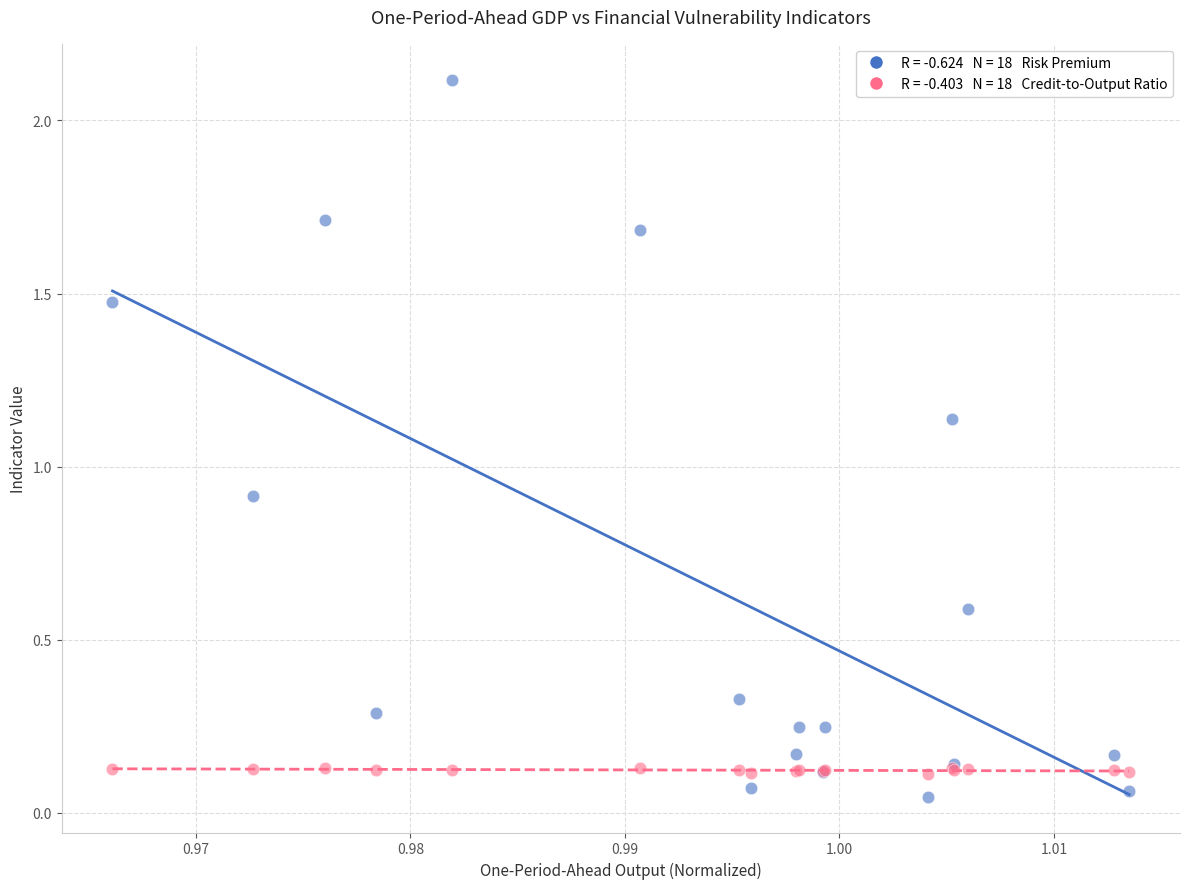

Across all series, what Y value is closest to 1?

0.9